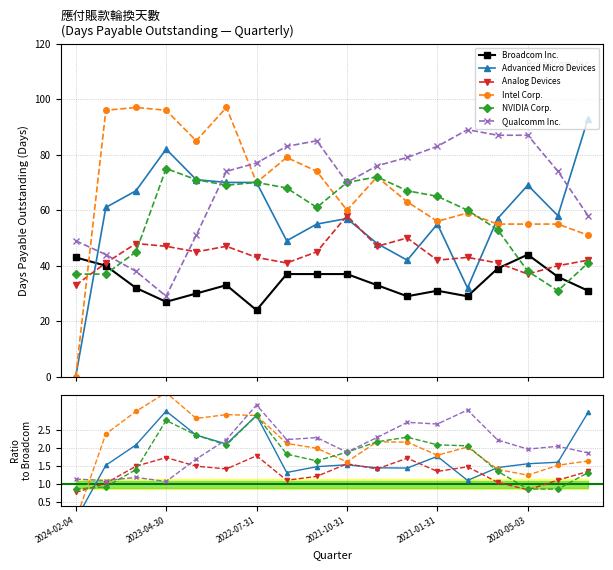

After their last crossing, which series has the higher values: Advanced Micro Devices or Qualcomm Inc.?

Advanced Micro Devices